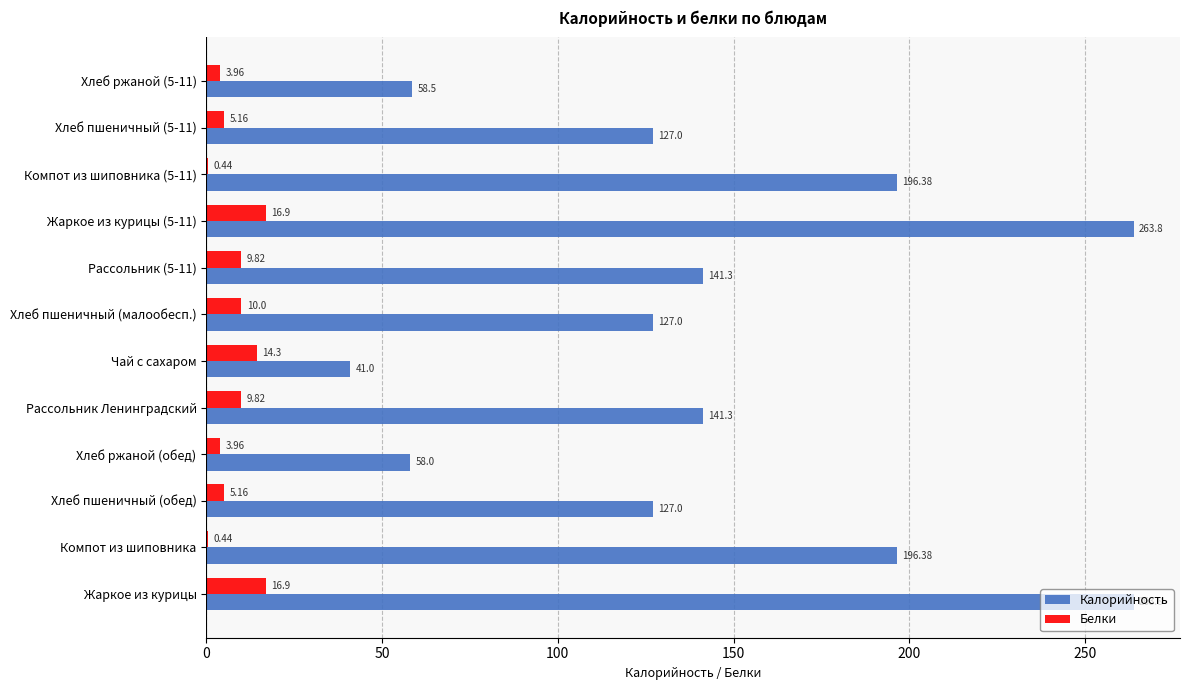

What is the sum of all Белки values?

96.9